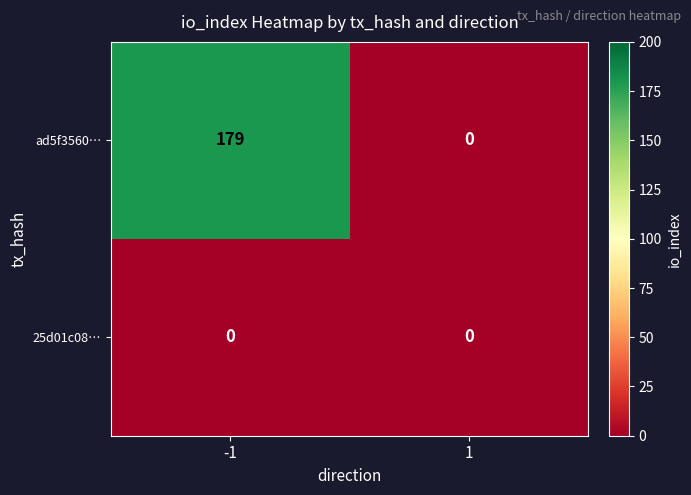

Rank the series by their maximum value, from lowest to highest.

25d01c08…, ad5f3560…